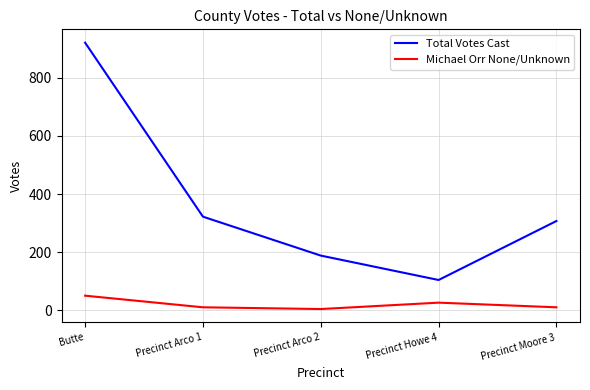

Where does the Michael Orr None/Unknown series first go above 10?

Butte